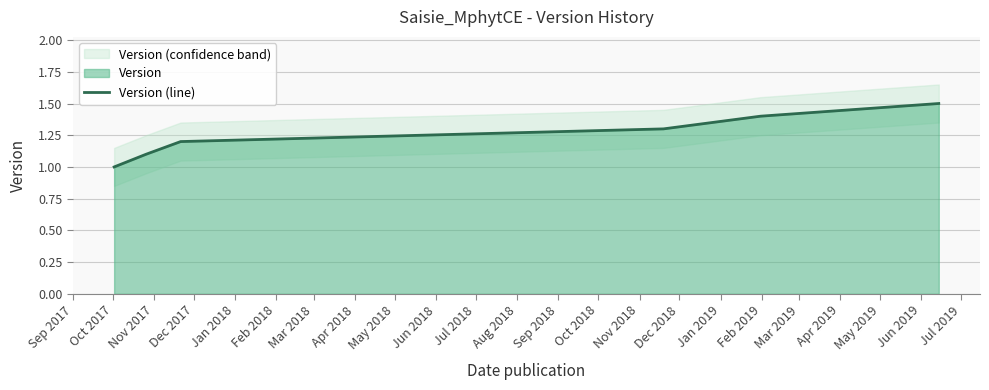

What is the average value?

1.2